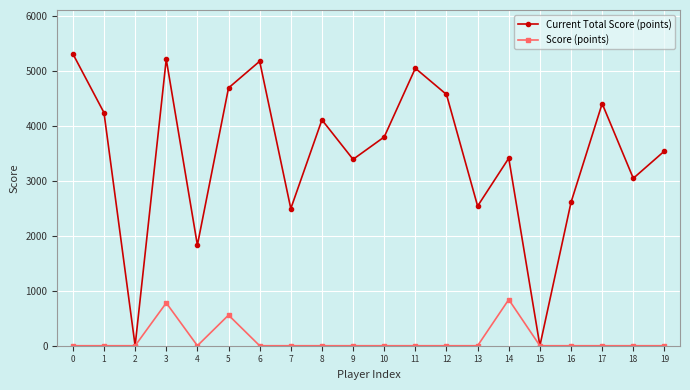

Does the chart display data point markers on the line(s)?

Yes